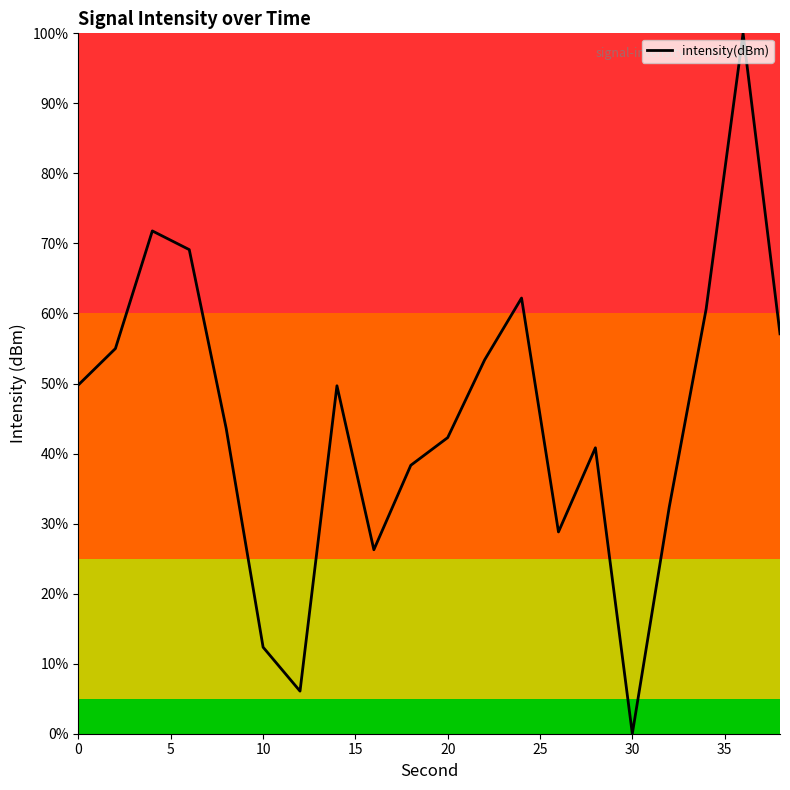

What is the average value?

45.0